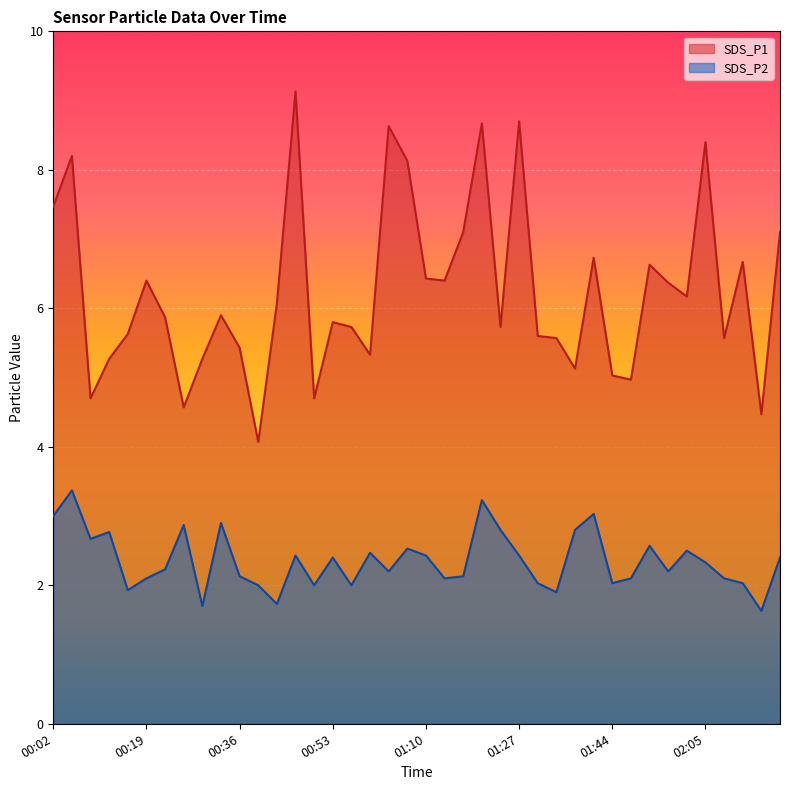

What is the difference between the highest and lowest values at 02:05?

6.1